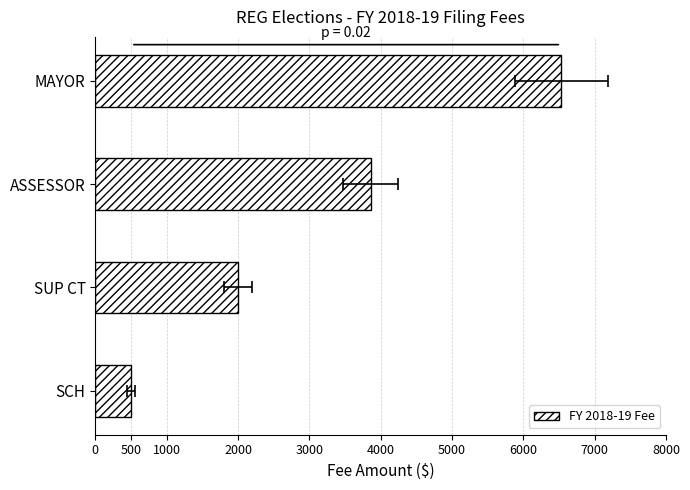

Does the chart contain stacked bars?

No